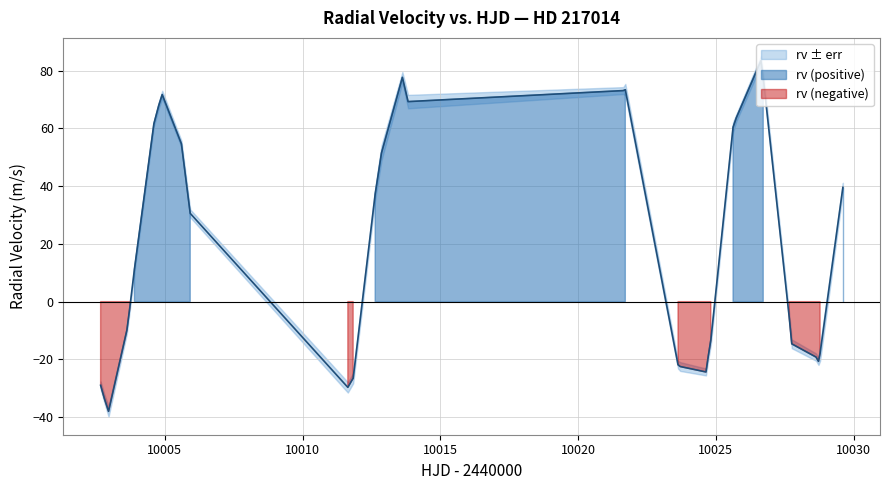

How many positive values are there?

17